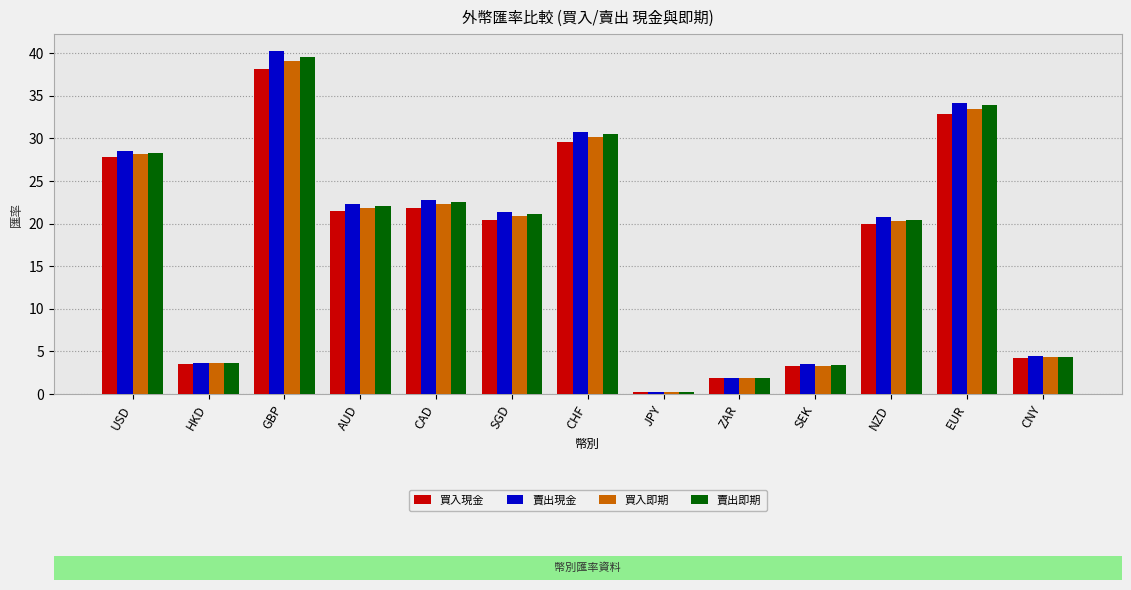

What is the sum of the 買入現金 values at CHF and CNY?

33.8